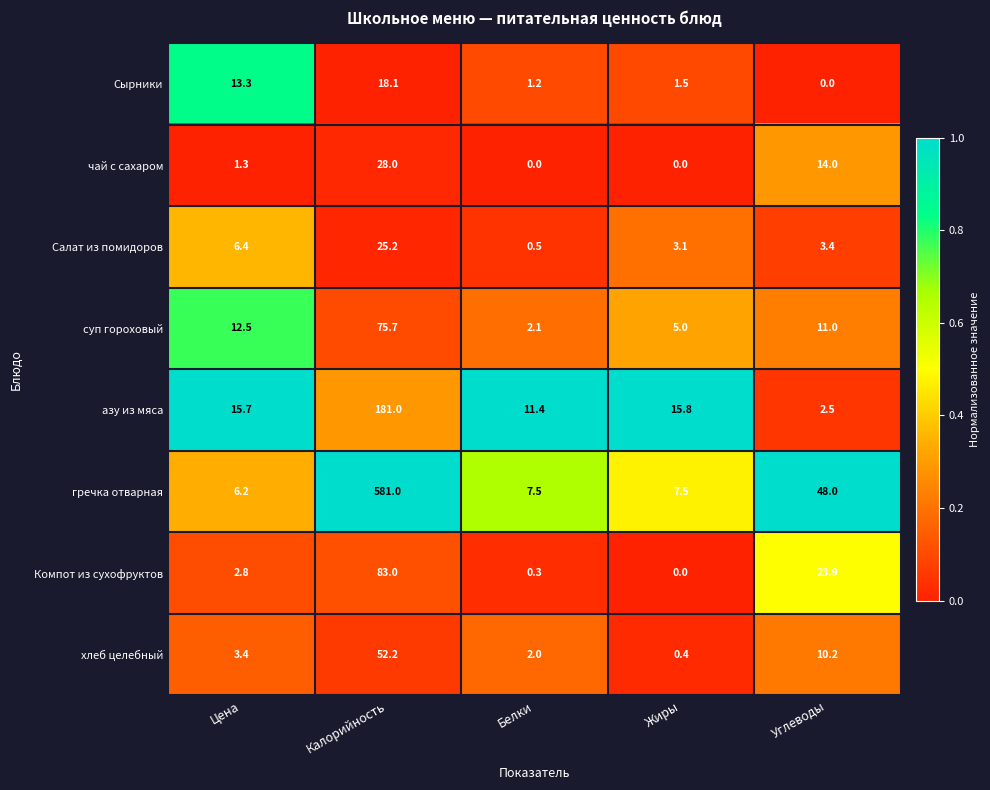

The Сырники series shows 0.8 at Жиры. True or false?

False